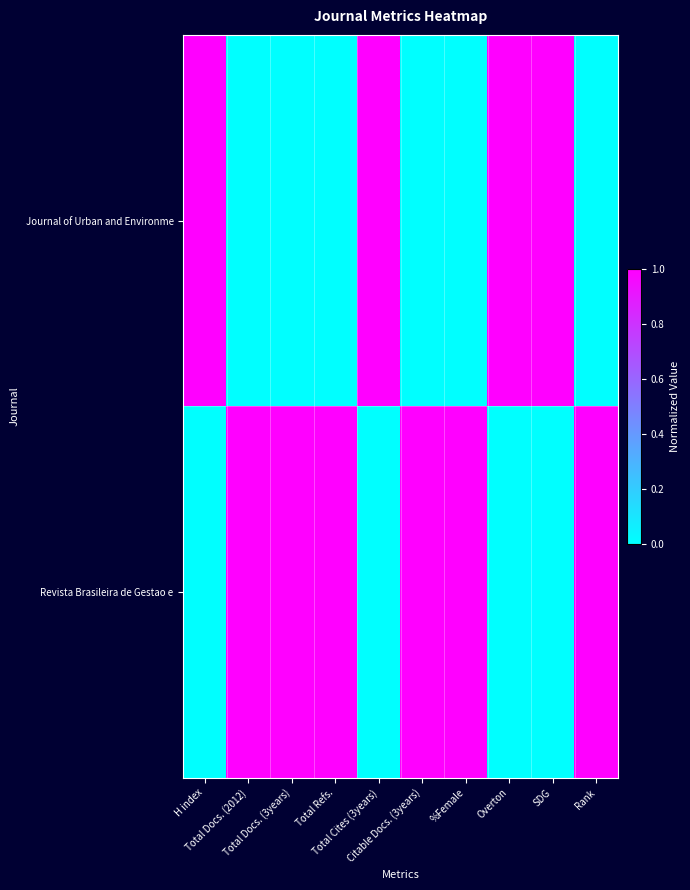

What is the maximum value shown in the chart?

1